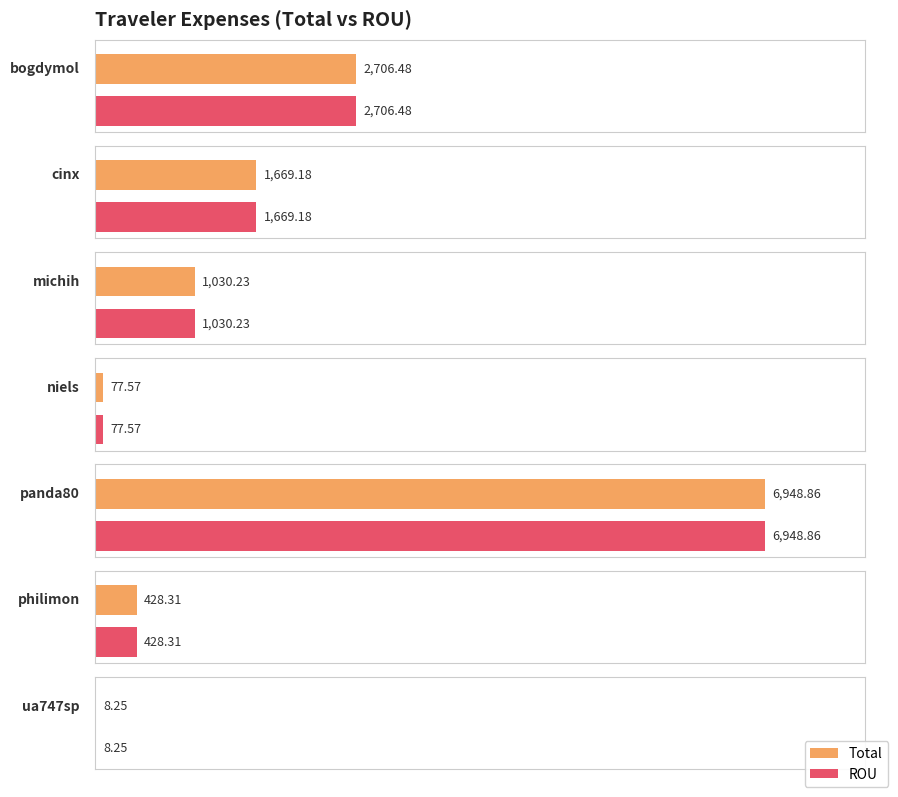

How many bars are there in total?

14